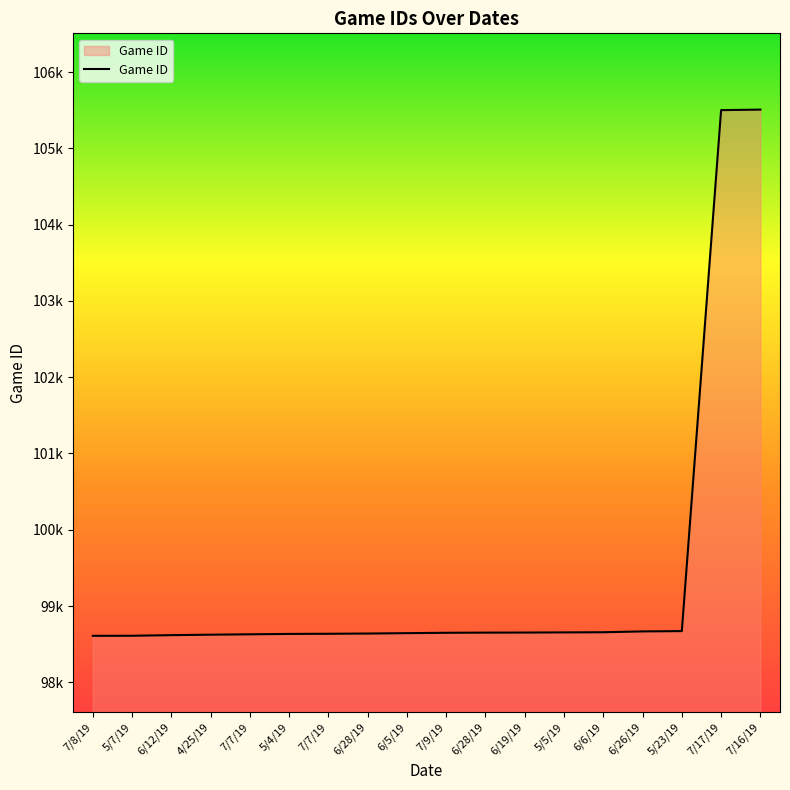

What is the minimum value shown in the chart?

98609